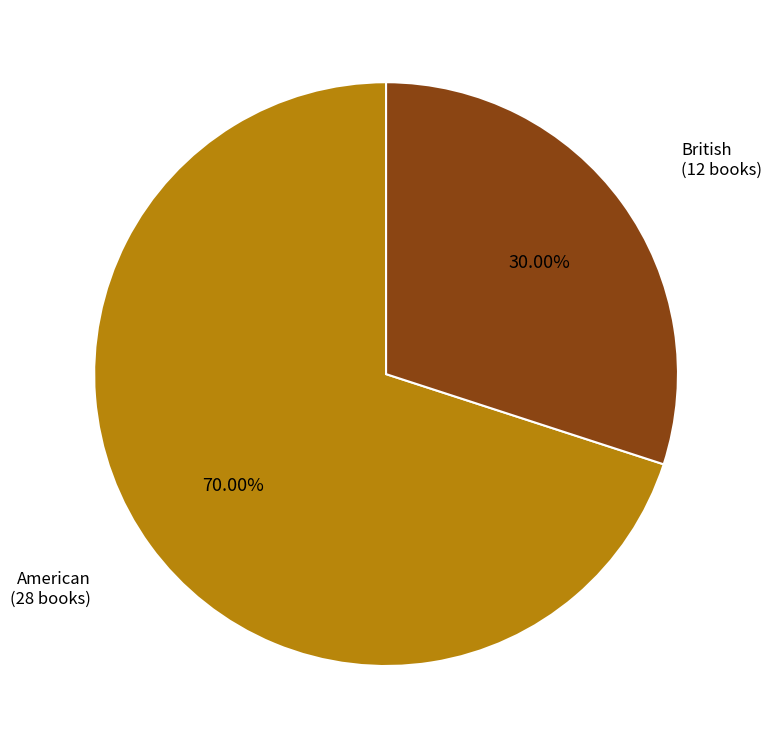

Do British and American together represent more than half of the pie?

Yes